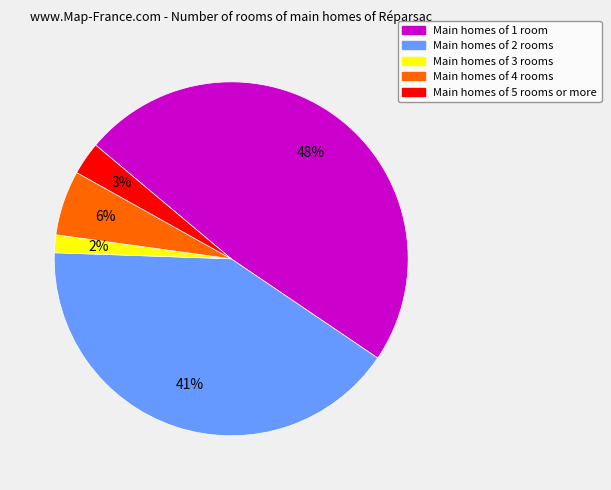

To the nearest percent, what is the average slice percentage?

20%